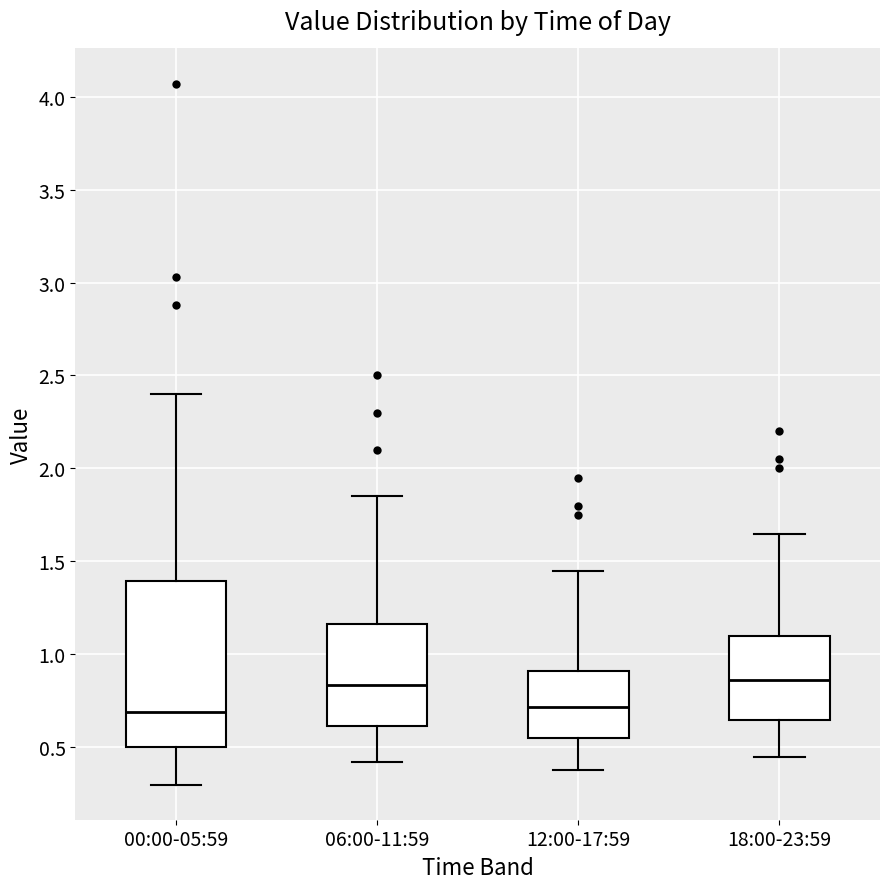

Where does the upper whisker of the box for 06:00-11:59 end on the y-axis? The values are not printed on the chart, so give them approximately, as read against the axis.

1.85